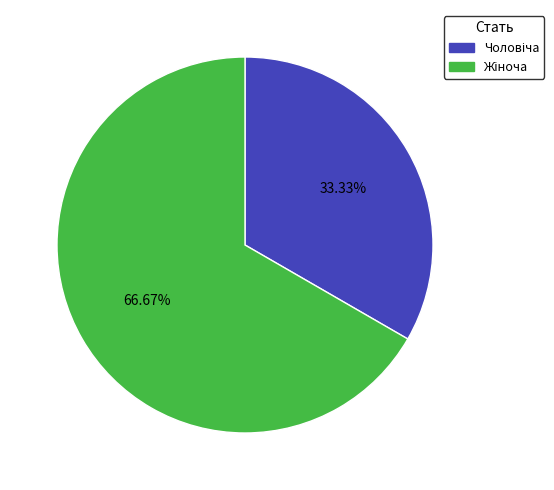

How much of the chart is everything except Чоловіча?

66.7%